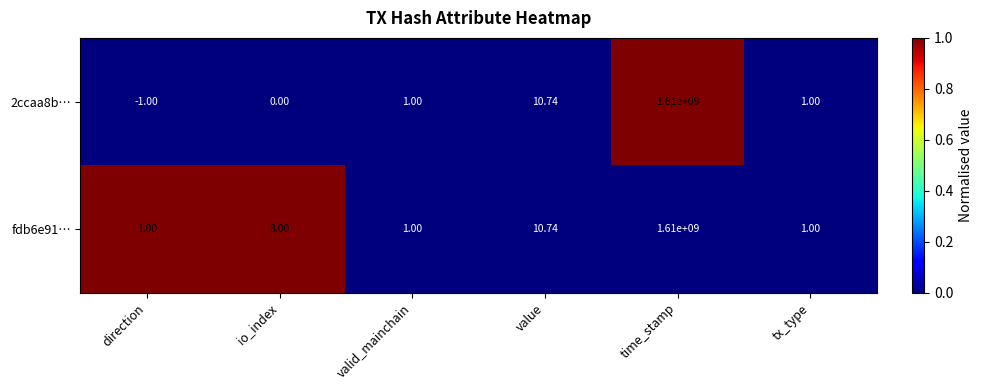

How many distinct data groups are displayed?

2